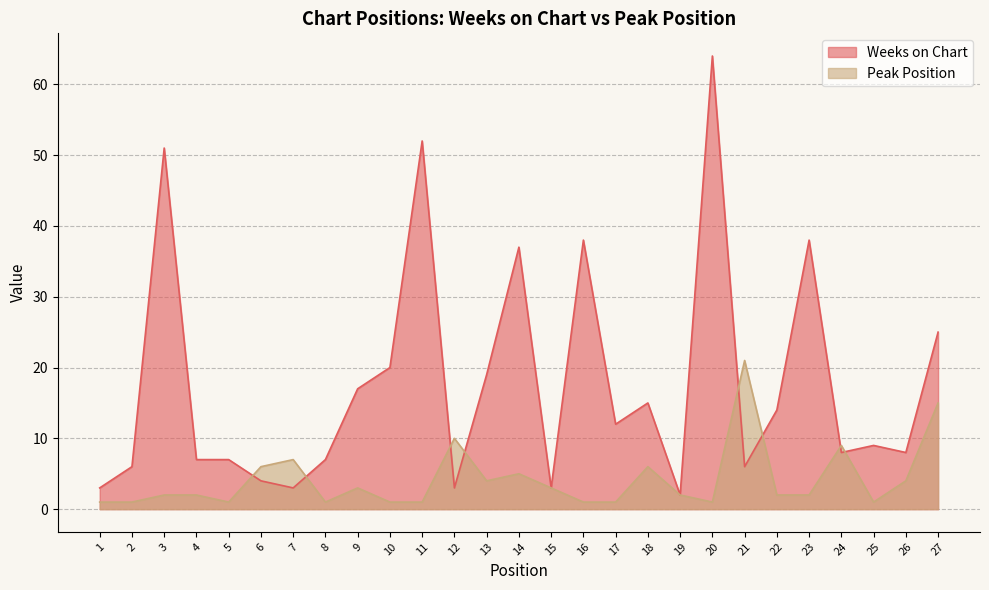

What is the value of the Weeks on Chart point at the 14th from the left?

37